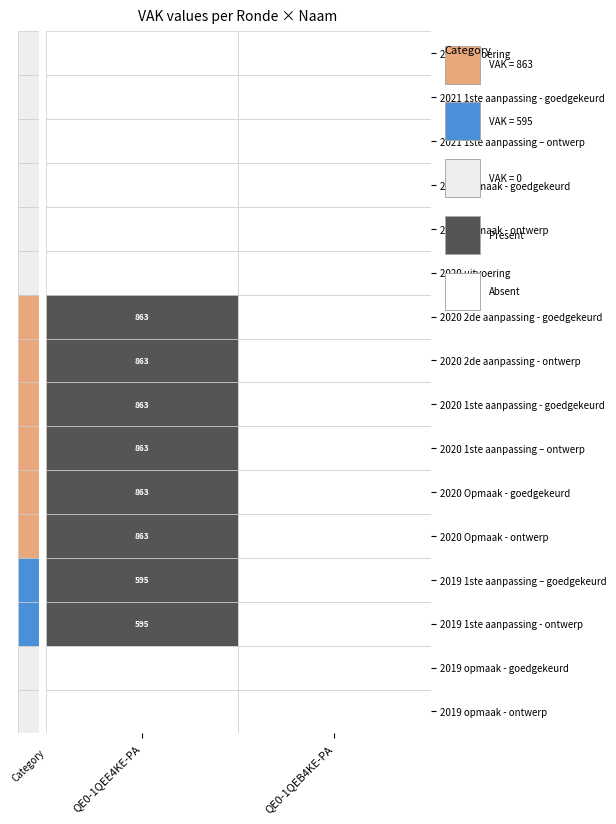

At which category does the chart reach its minimum across all series?

QE0-1QEE4KE-PA